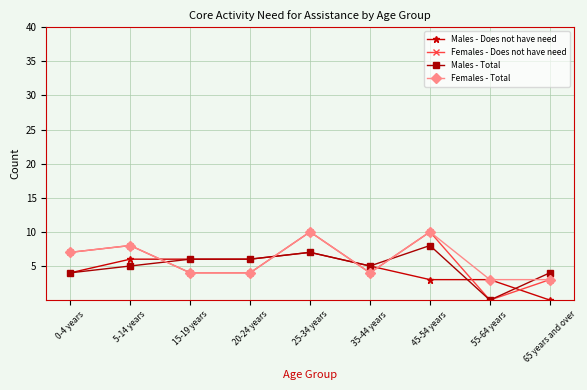

Which series has the widest spread of values?

Females - Does not have need